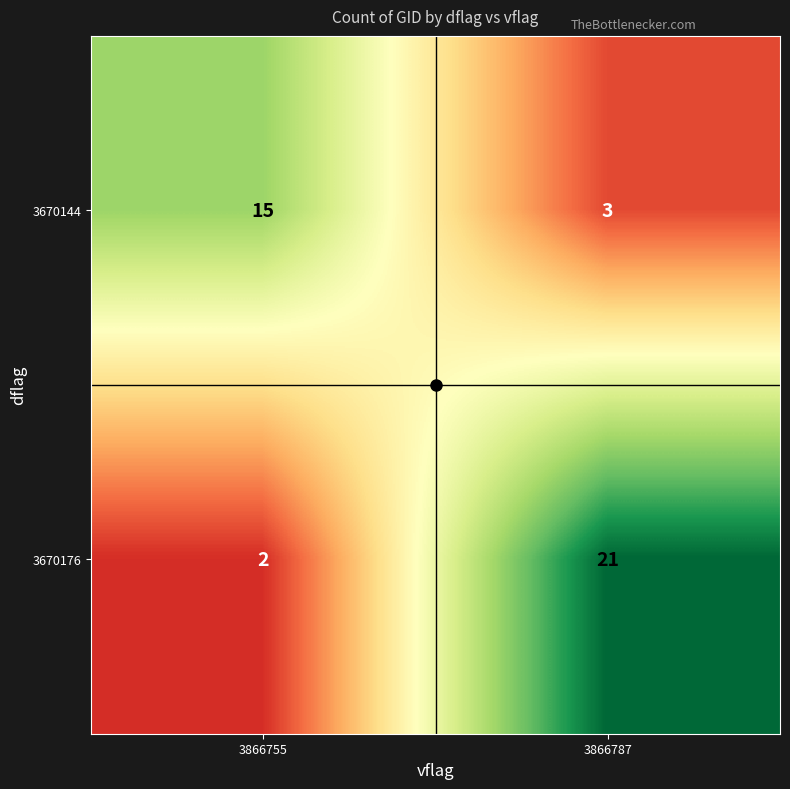

Is the value of 3670176 at 3866787 greater than the value of 3670144 at 3866755?

Yes